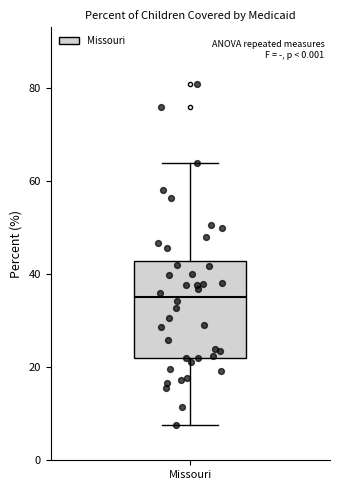

Read this box plot against the y-axis: the position of the median line, the range covered by the box, and the ends of both whiskers. The values are not printed on the chart, so give them approximately, as read against the axis.

median 36, box 22 to 42, whiskers 8 to 64